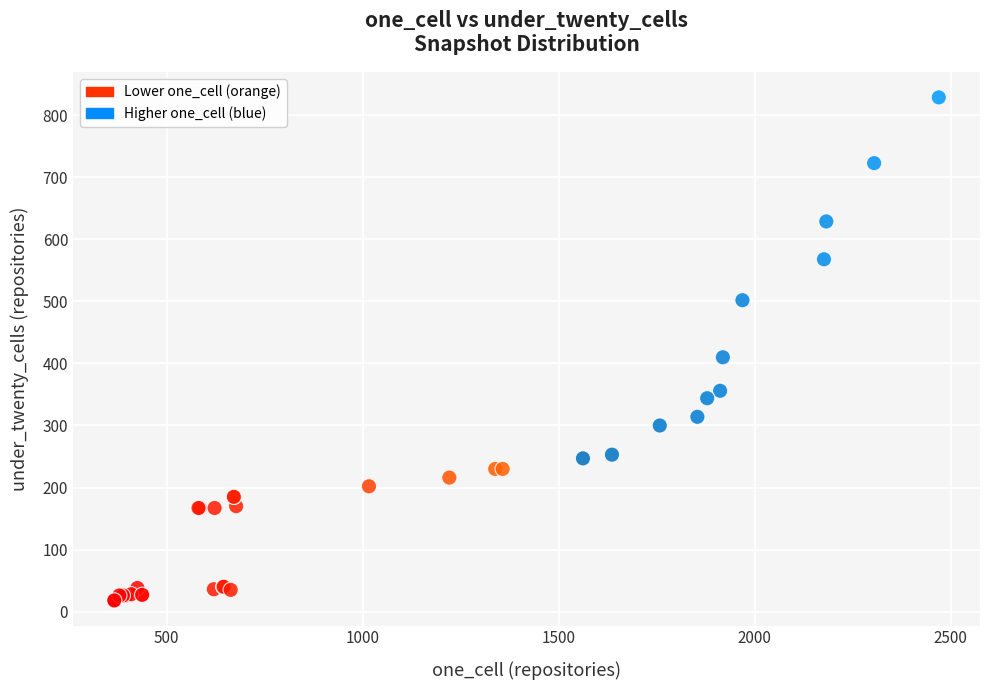

What Y value in the scatter plot is closest to 423?

410